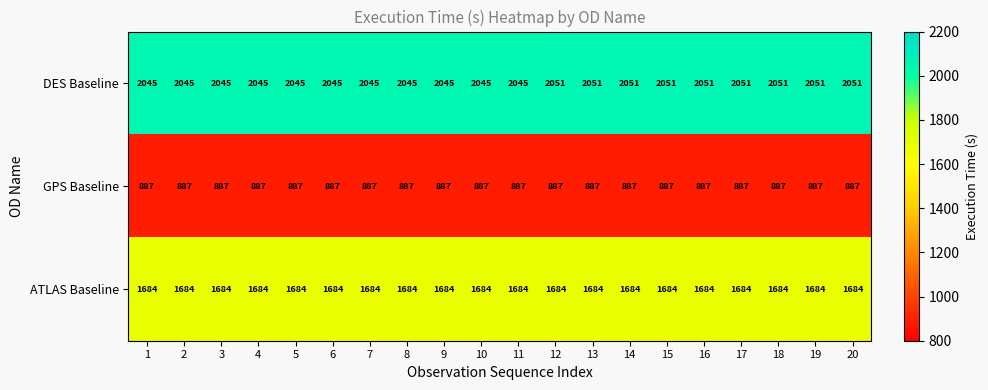

True or false: DES Baseline has a value of 2045 at 4.

True